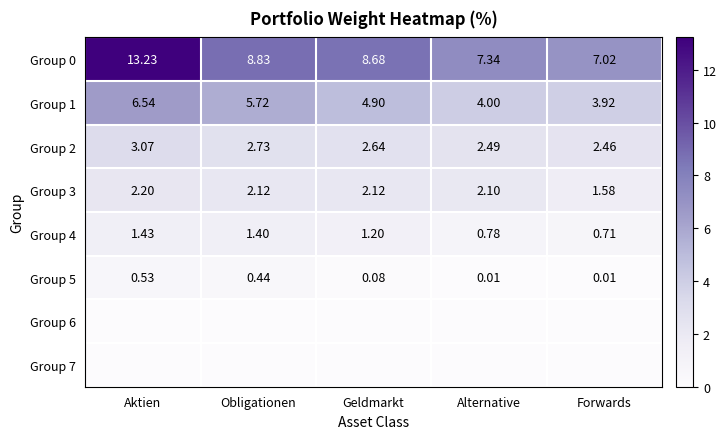

Is the value of Group 3 at Aktien greater than the value of Group 1 at Aktien?

No